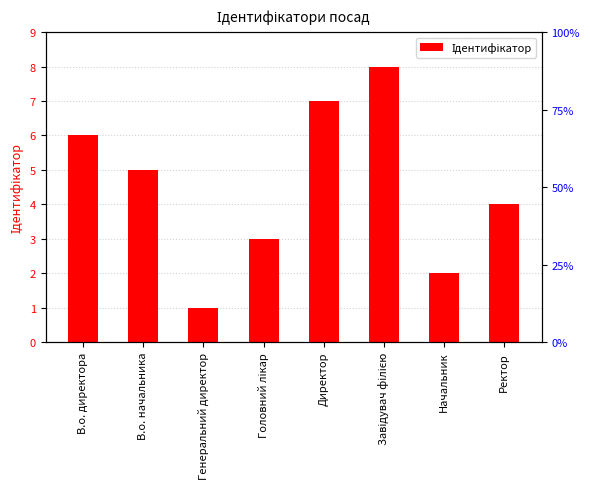

What position from the right is В.о. начальника?

7